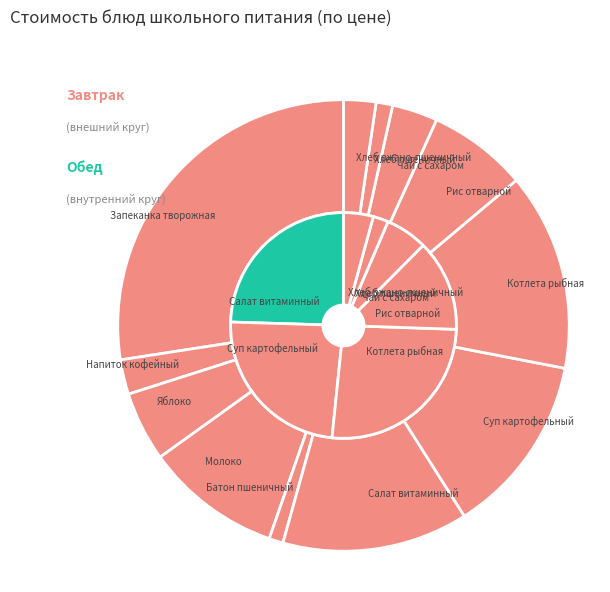

How much of the chart is everything except Батон пшеничный?

99.0%